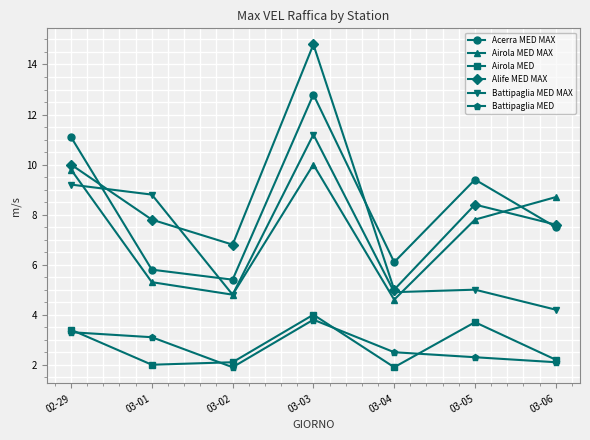

Reading right to left, list all the values displayed in this chart.

Acerra MED MAX: 03-06=7.5	03-05=9.4	03-04=6.1	03-03=12.8	03-02=5.4	03-01=5.8	02-29=11.1
Airola MED MAX: 03-06=8.7	03-05=7.8	03-04=4.6	03-03=10.0	03-02=4.8	03-01=5.3	02-29=9.8
Airola MED: 03-06=2.2	03-05=3.7	03-04=1.9	03-03=4.0	03-02=2.1	03-01=2.0	02-29=3.4
Alife MED MAX: 03-06=7.6	03-05=8.4	03-04=5.0	03-03=14.8	03-02=6.8	03-01=7.8	02-29=10.0
Battipaglia MED MAX: 03-06=4.2	03-05=5.0	03-04=4.9	03-03=11.2	03-02=4.8	03-01=8.8	02-29=9.2
Battipaglia MED: 03-06=2.1	03-05=2.3	03-04=2.5	03-03=3.8	03-02=1.9	03-01=3.1	02-29=3.3